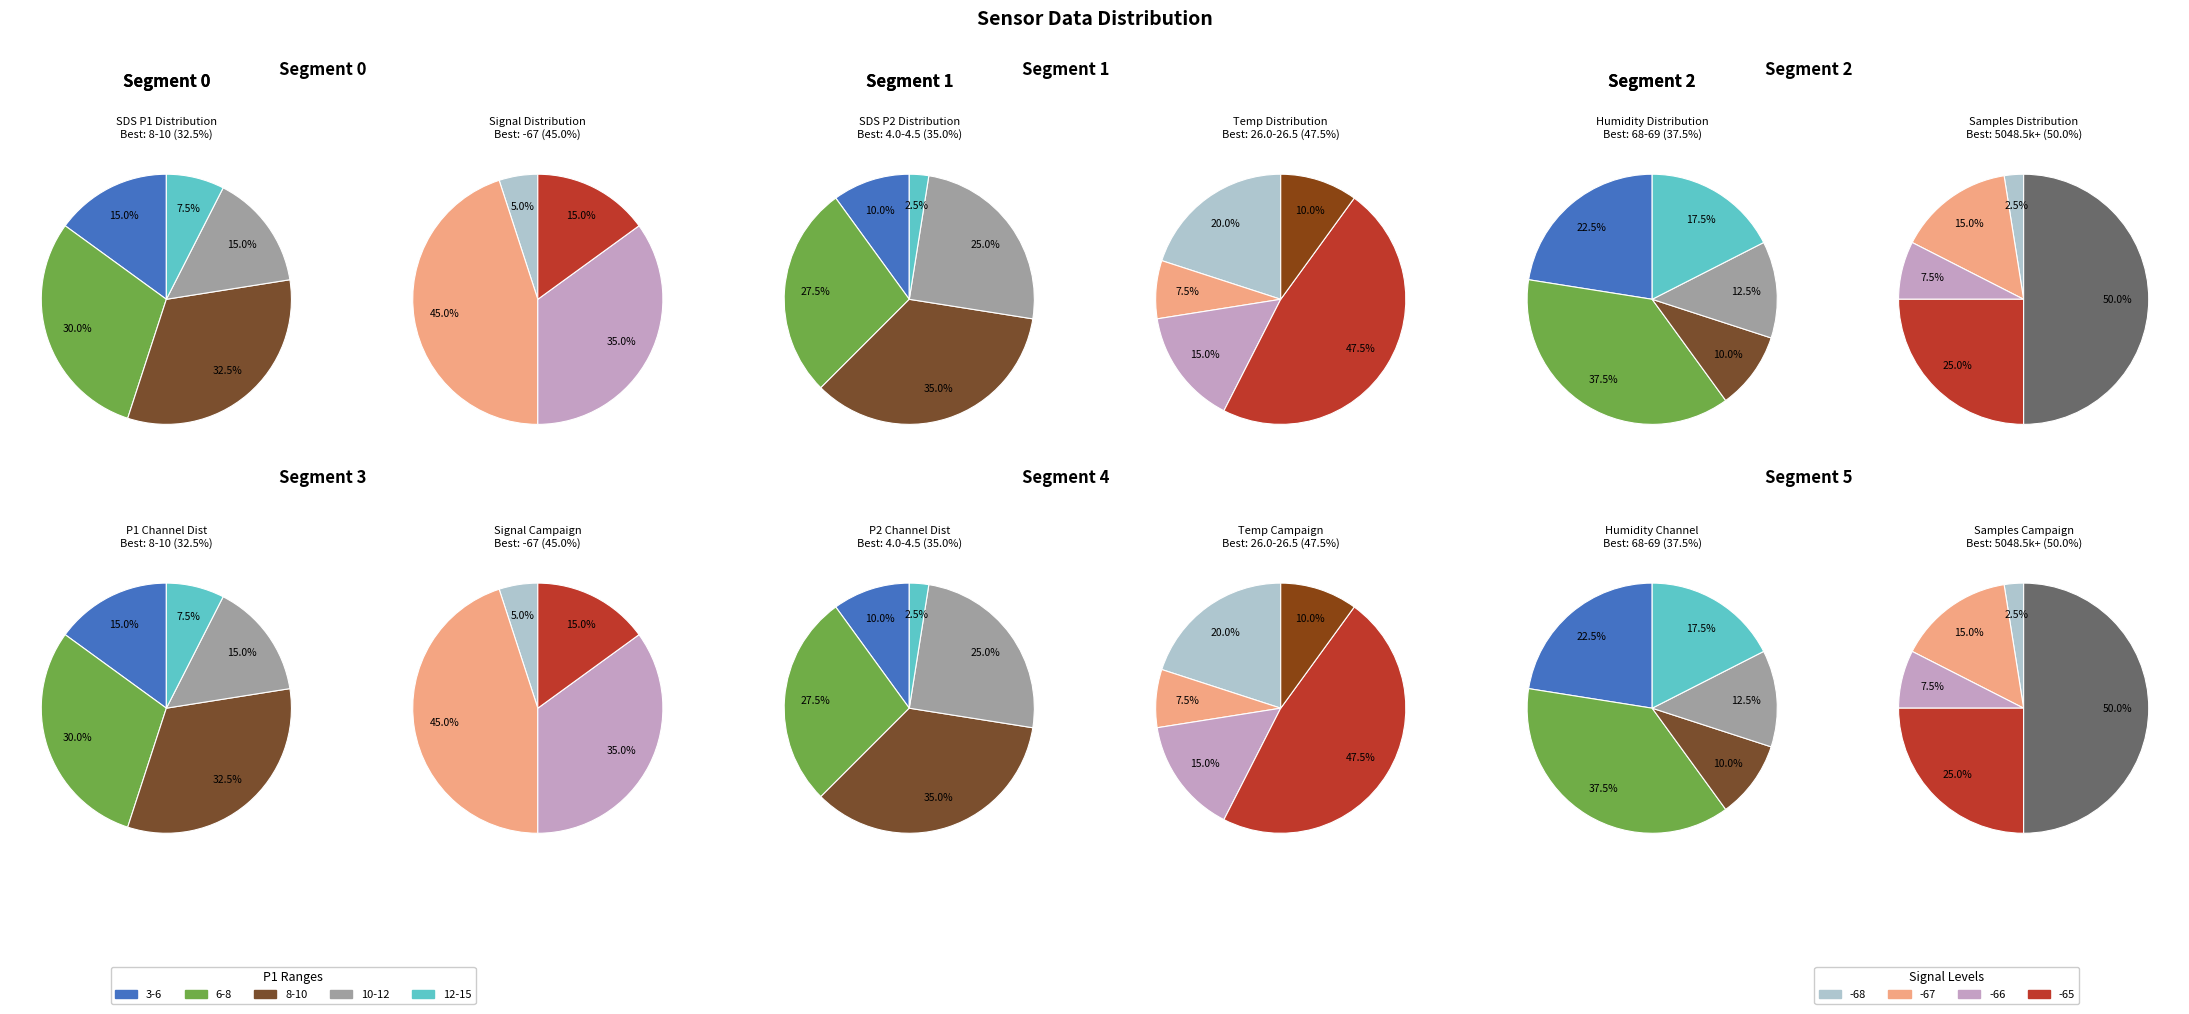

The 12 slice represents 12% of the pie. True or false?

False